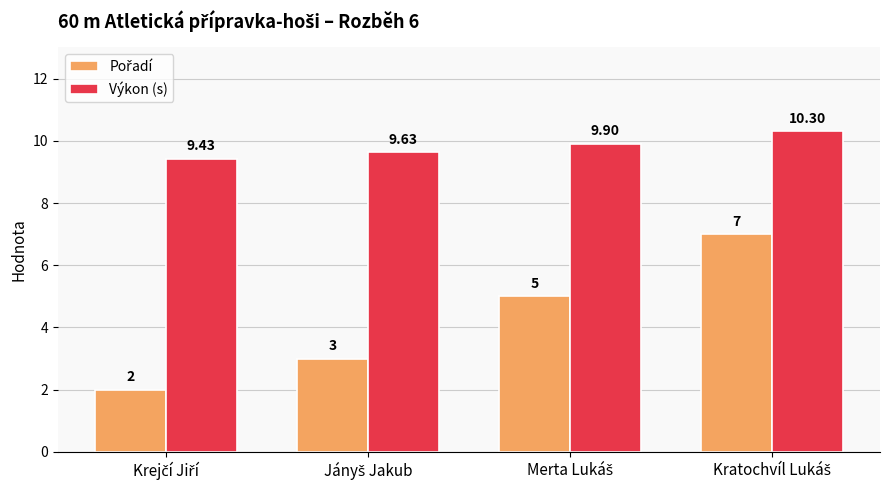

Which series has the largest total across all categories?

Výkon (s)